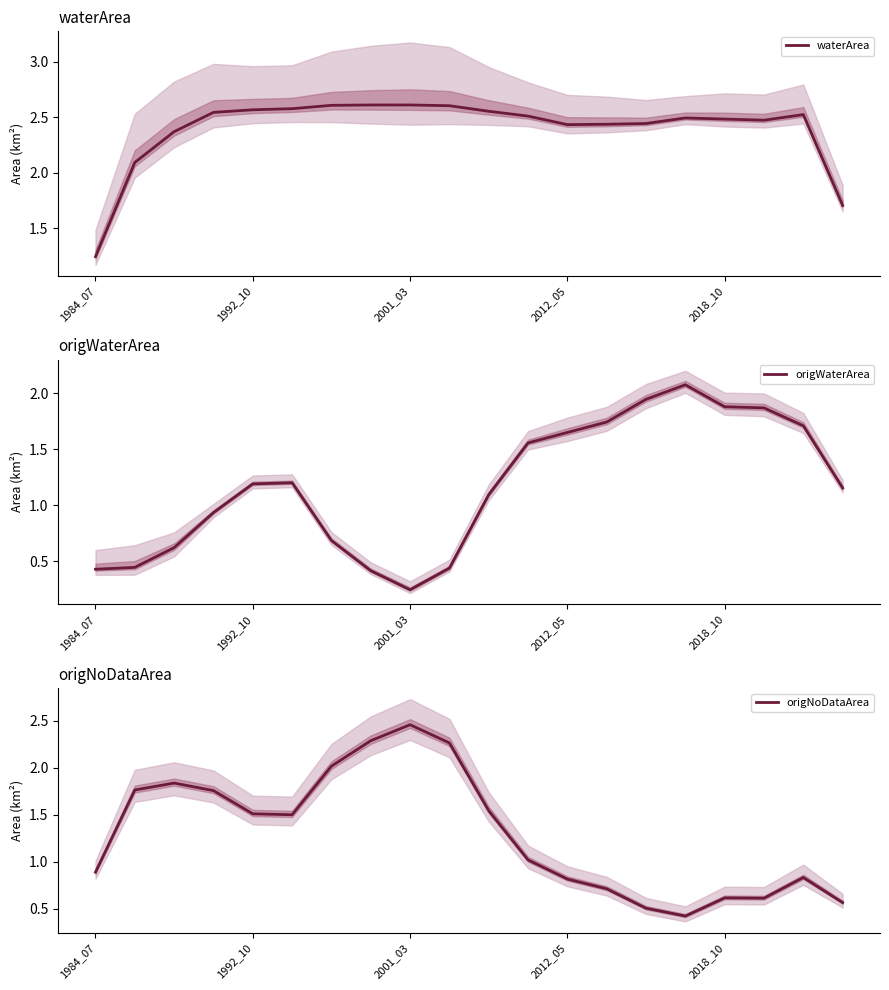

The value of origNoDataArea at 1992_10 is 1.5. True or false?

True